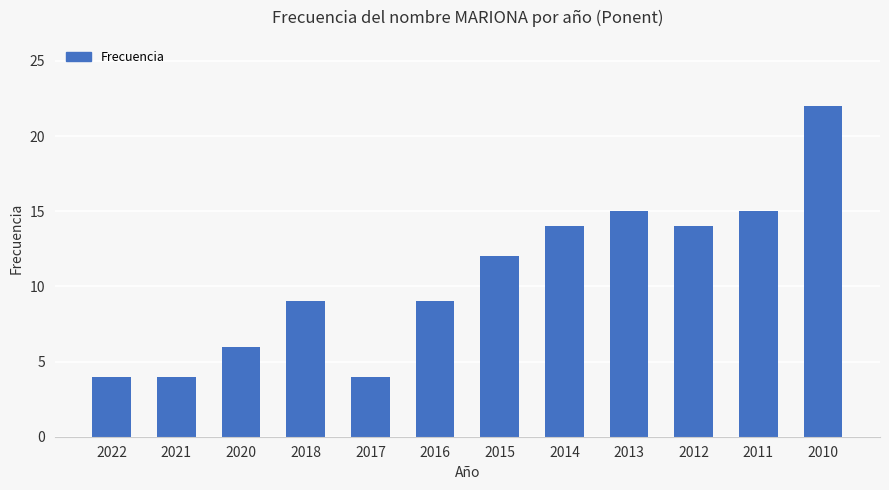

Reading left to right, what are all the values shown in this chart?

2022=4	2021=4	2020=6	2018=9	2017=4	2016=9	2015=12	2014=14	2013=15	2012=14	2011=15	2010=22